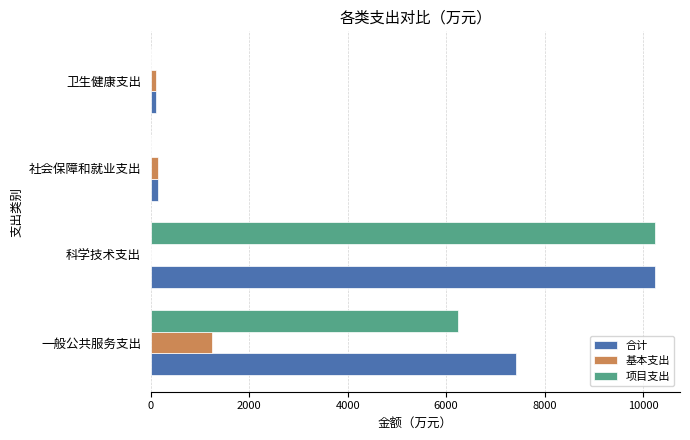

Between 一般公共服务支出 and 卫生健康支出, which series saw the biggest shift?

合计